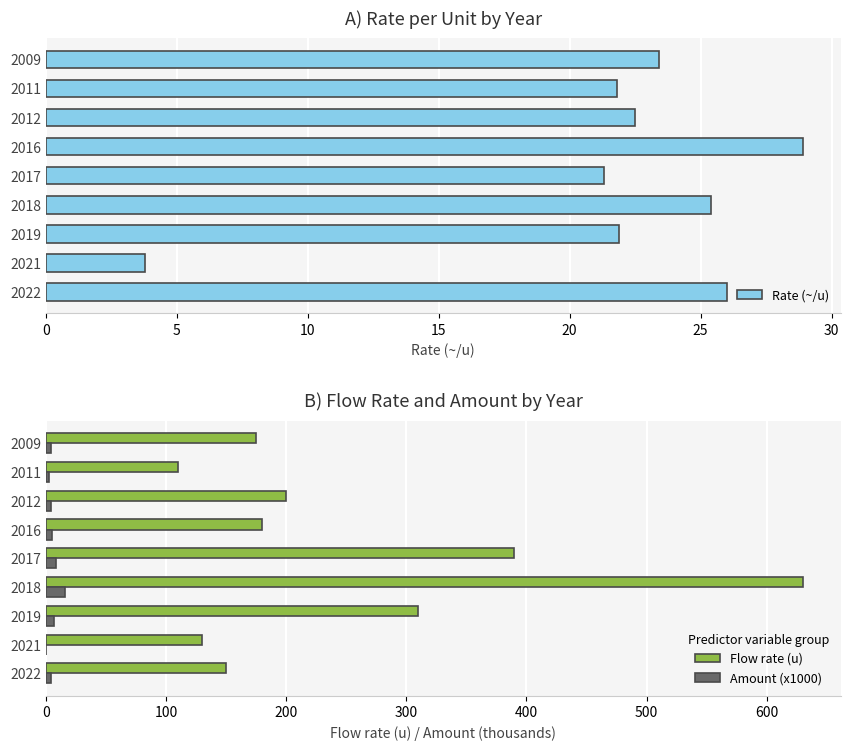

How many data points in Rate (~/u) are less than 22?

4